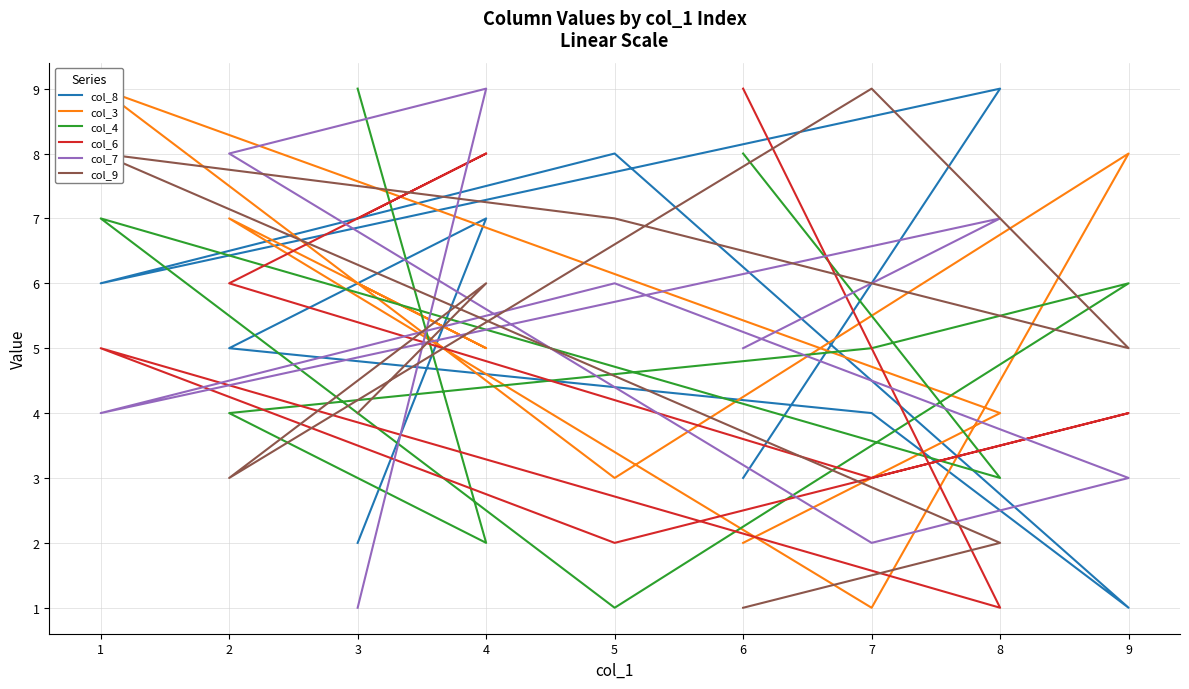

What is the highest value of the col_4 series?

9